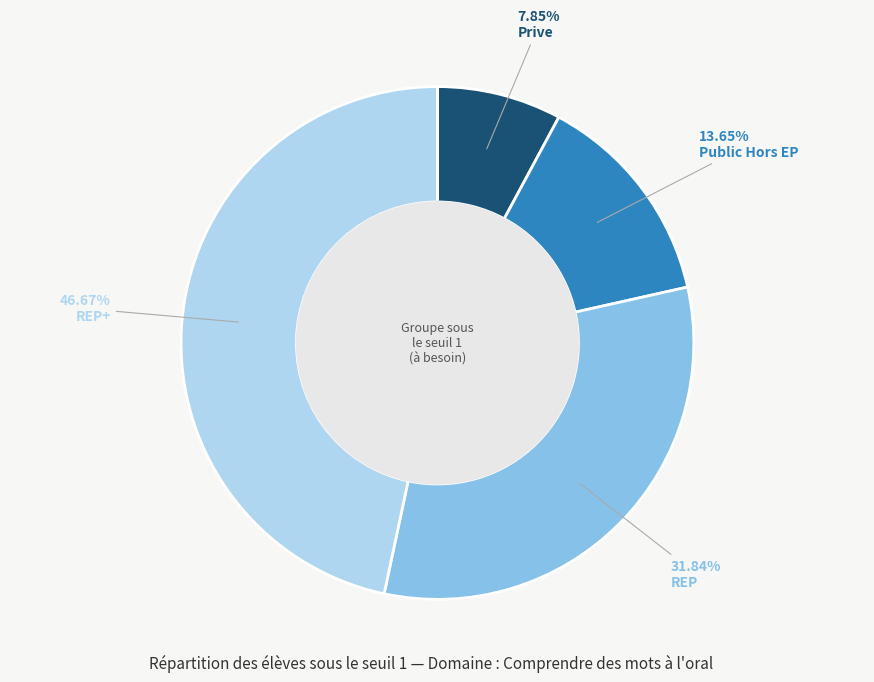

True or false: REP+ accounts for 39% of the total.

False